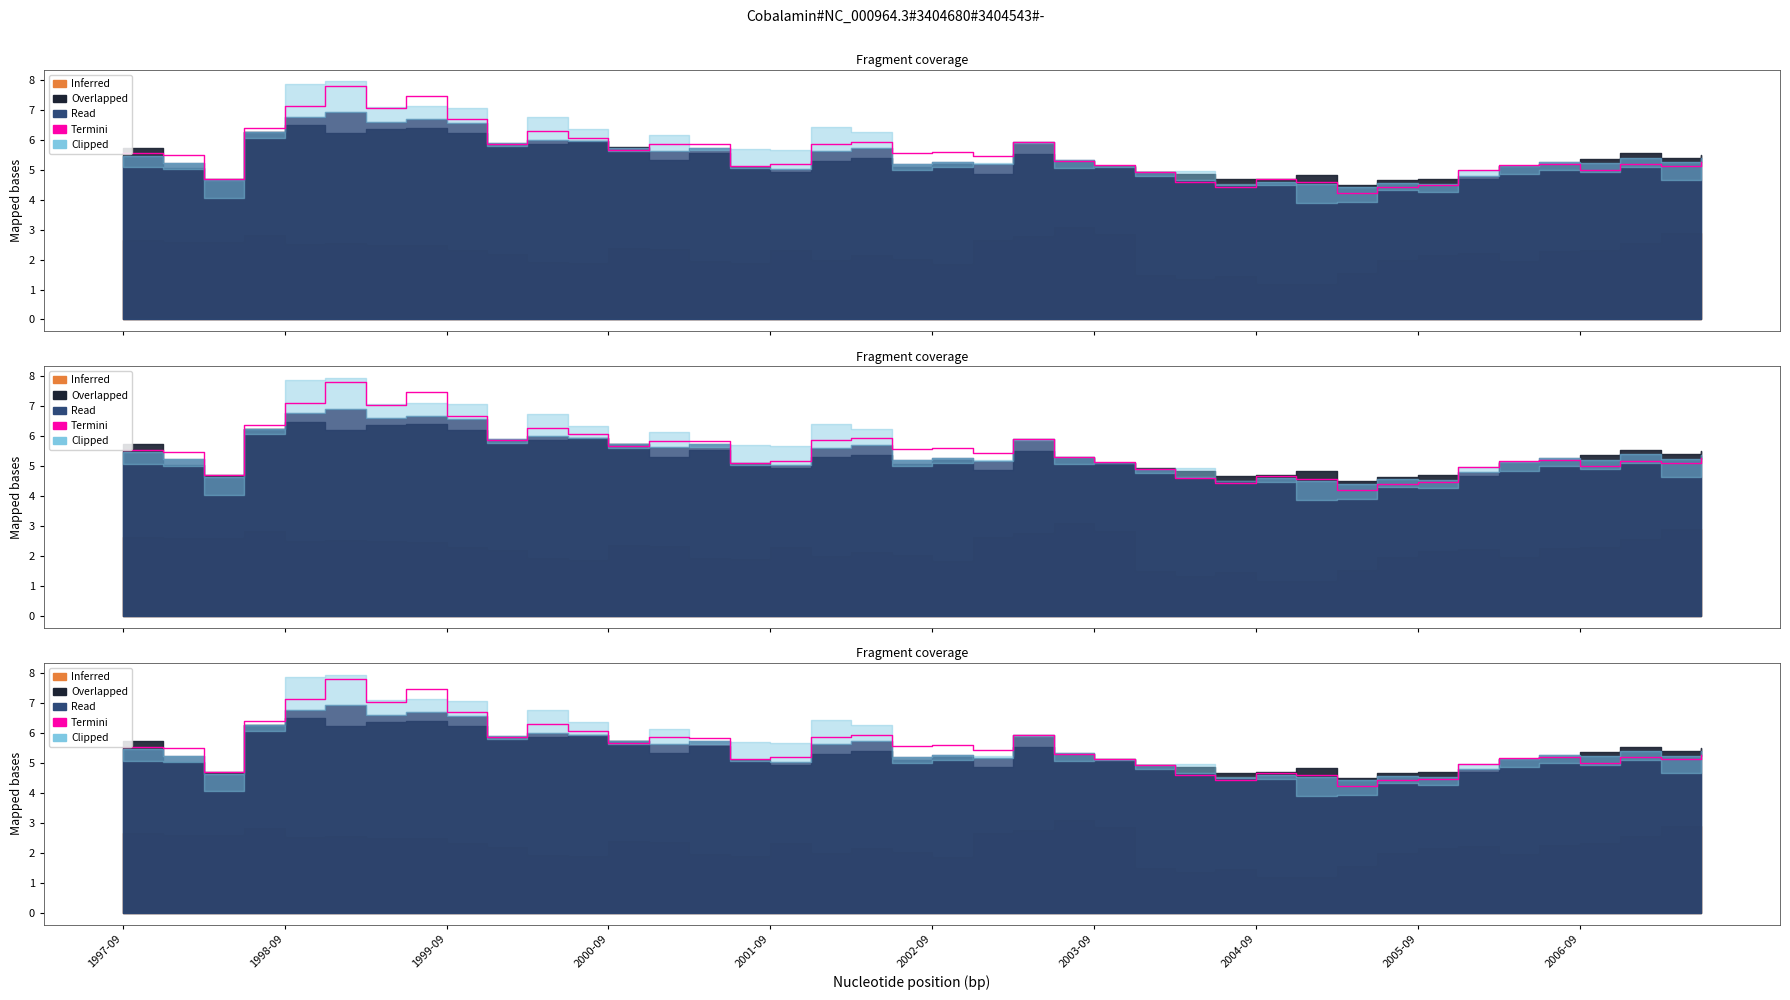

How many lines are shown in the chart?

1